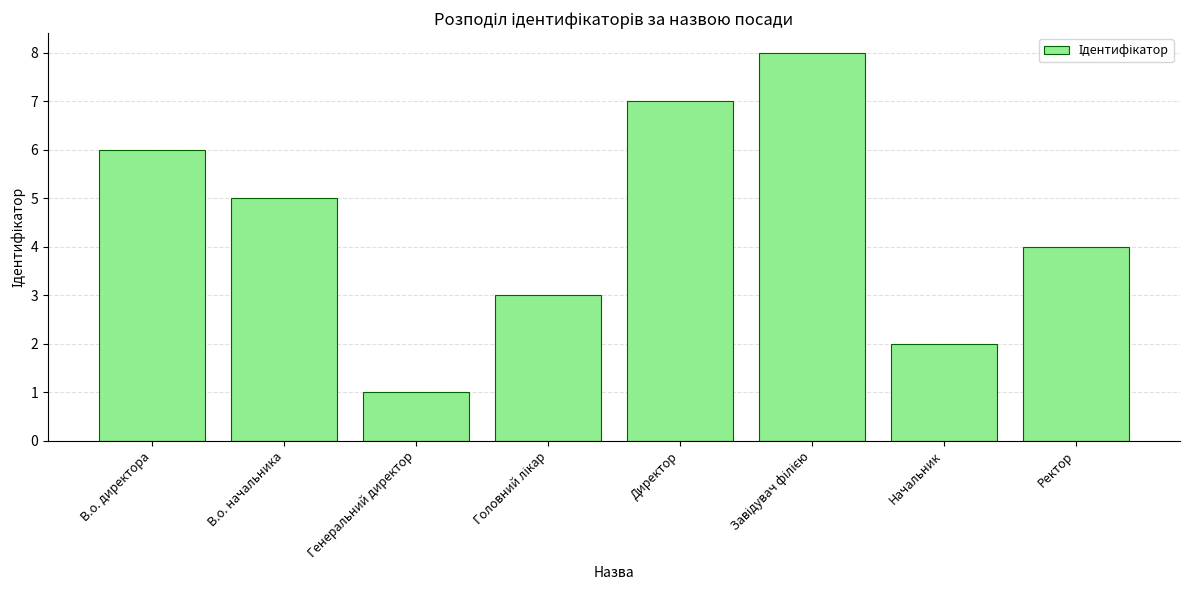

What is the approximate value at В.о. директора?

6